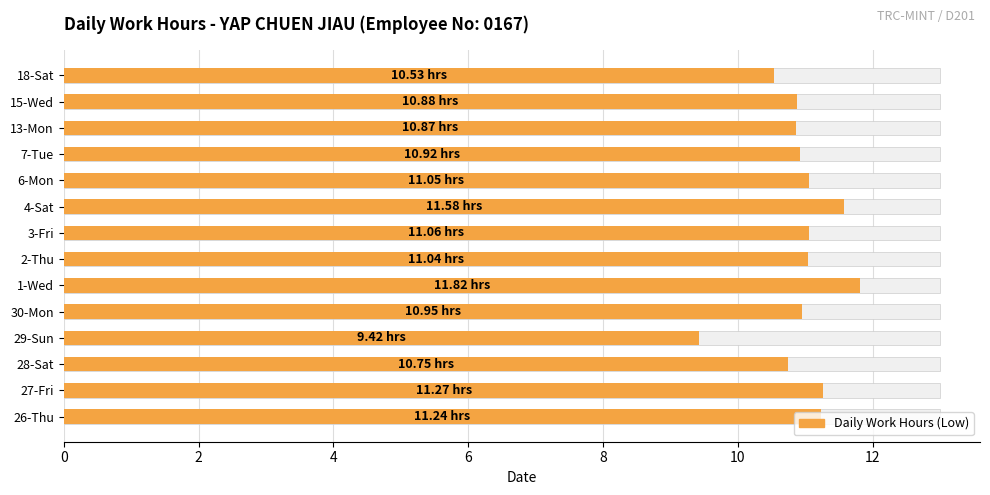

What value does the data have at 7-Tue?

10.9